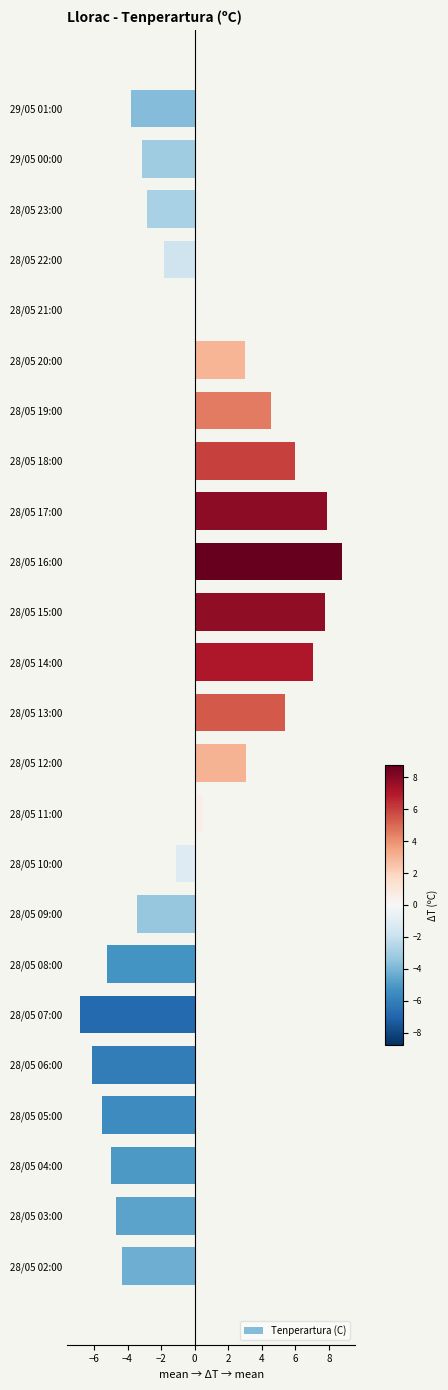

Between 28/05 15:00 and 28/05 12:00, which is larger?

28/05 15:00